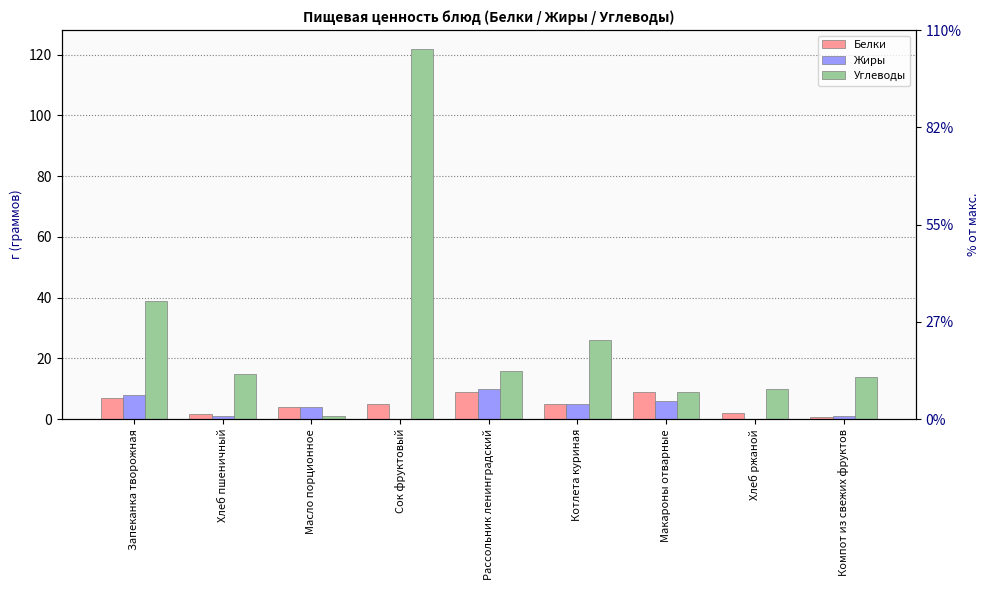

At which label is Белки closest to 4?

Масло порционное